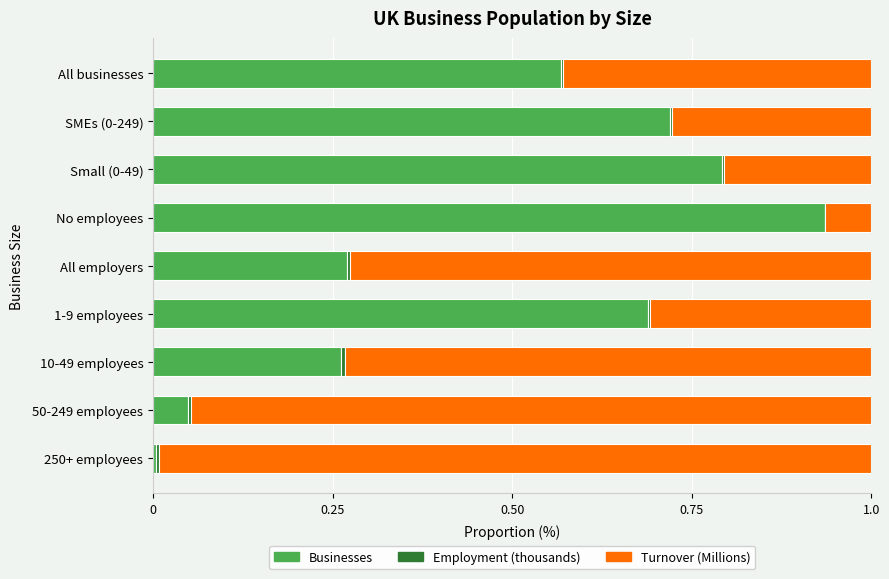

The Businesses series shows 0.5 at Small (0-49). True or false?

False